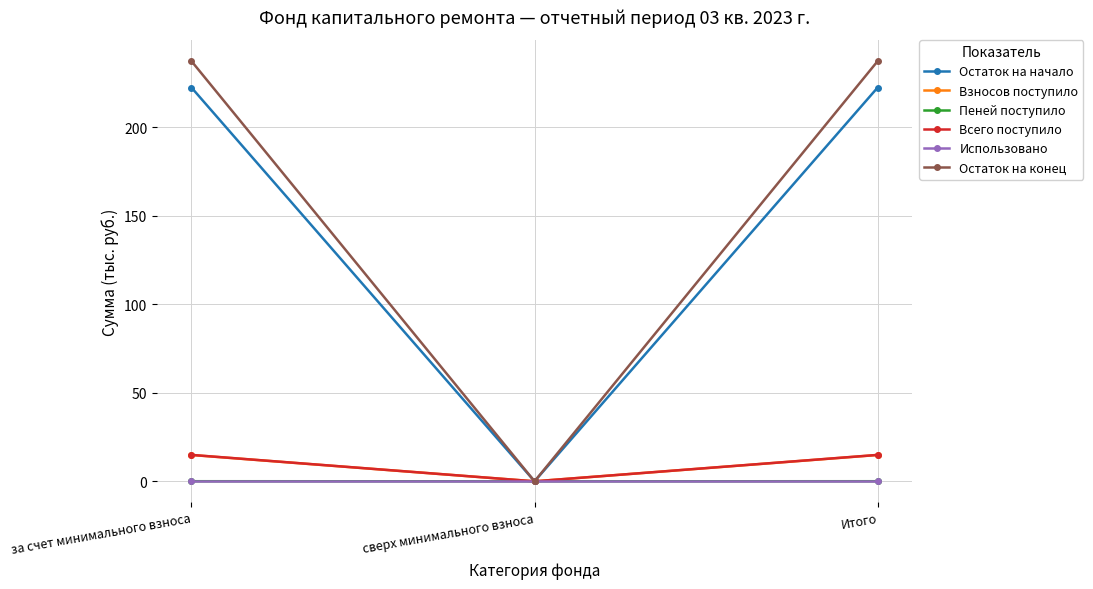

The Пеней поступило series shows 0.1 at Итого. True or false?

True